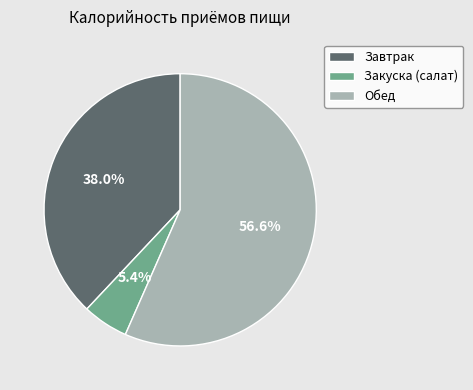

The Завтрак slice represents 38% of the pie. True or false?

True